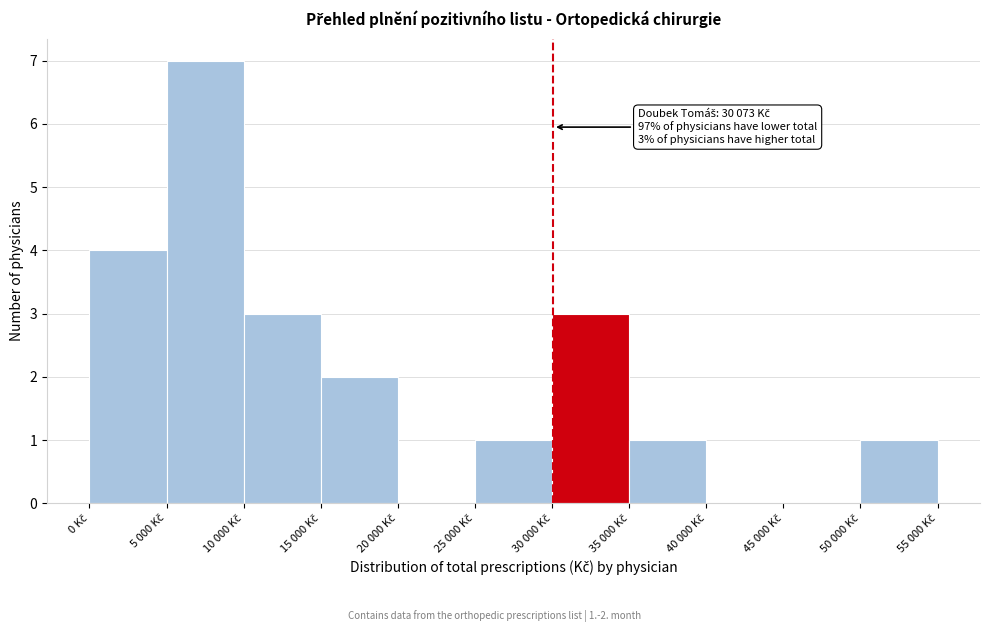

What is the sum of all values?

22